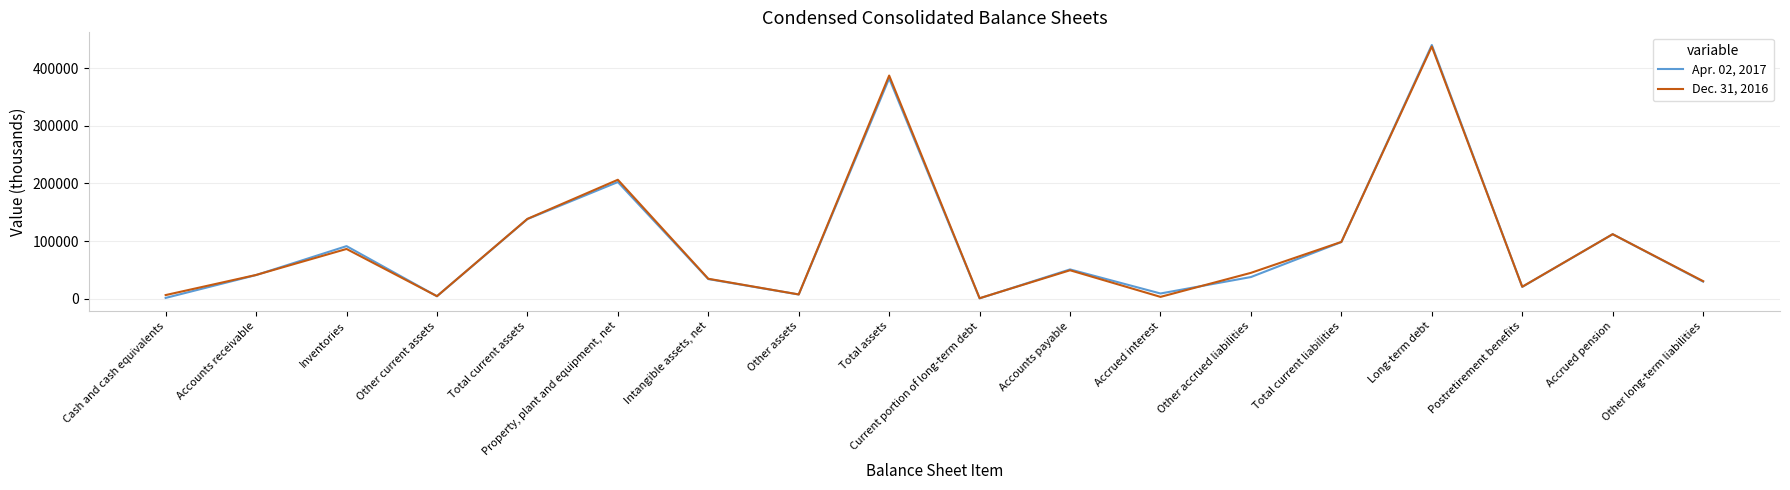

How many interior local peaks does the Apr. 02, 2017 series have?

6